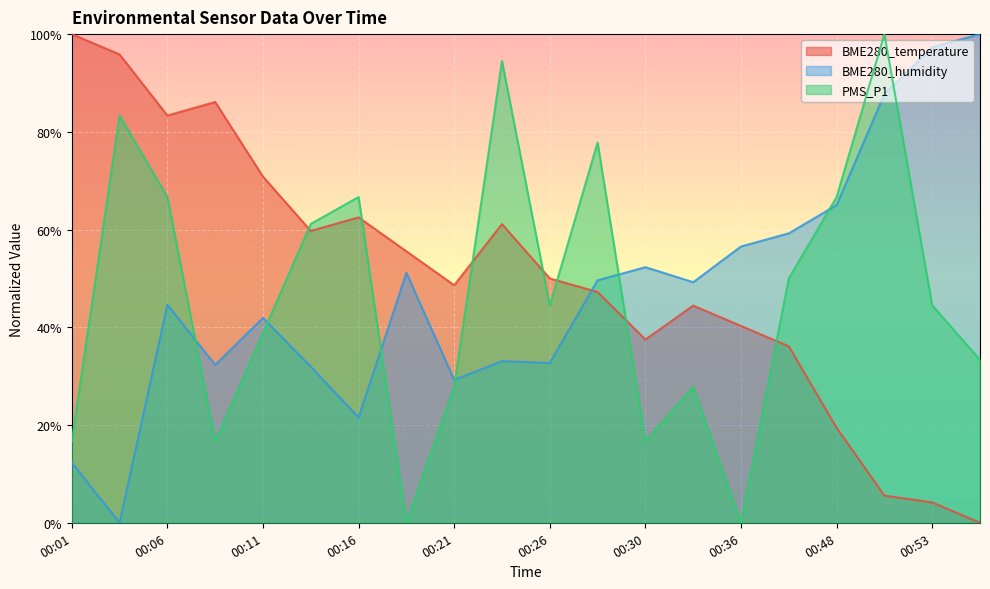

What is the difference between the maximum and minimum values in the PMS_P1 series?

100.0